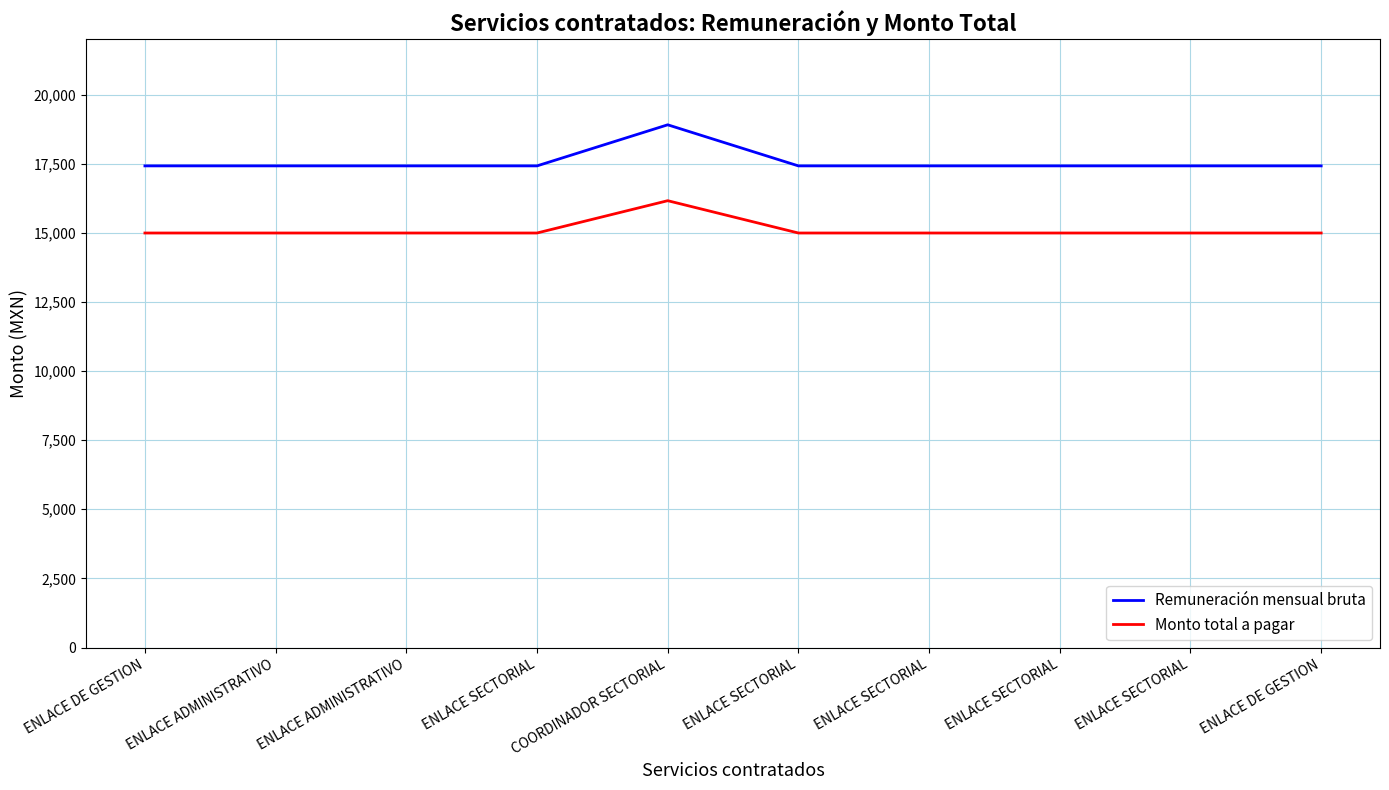

Does the chart have visible grid lines?

Yes